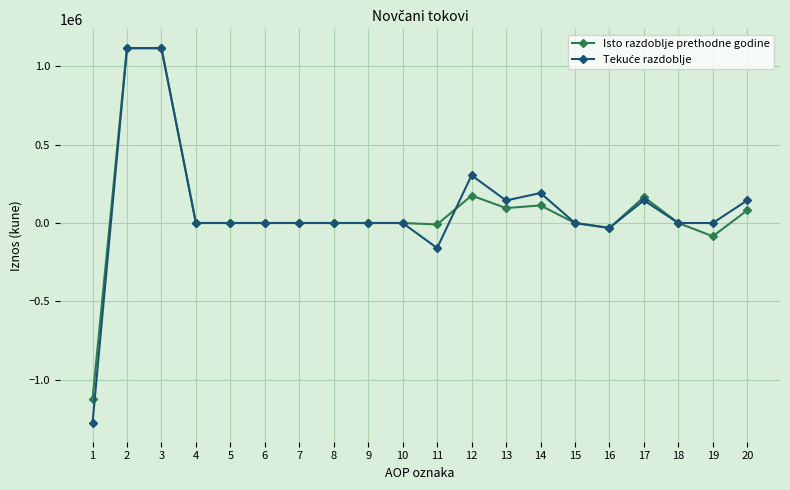

What is the greatest value displayed?

1115533